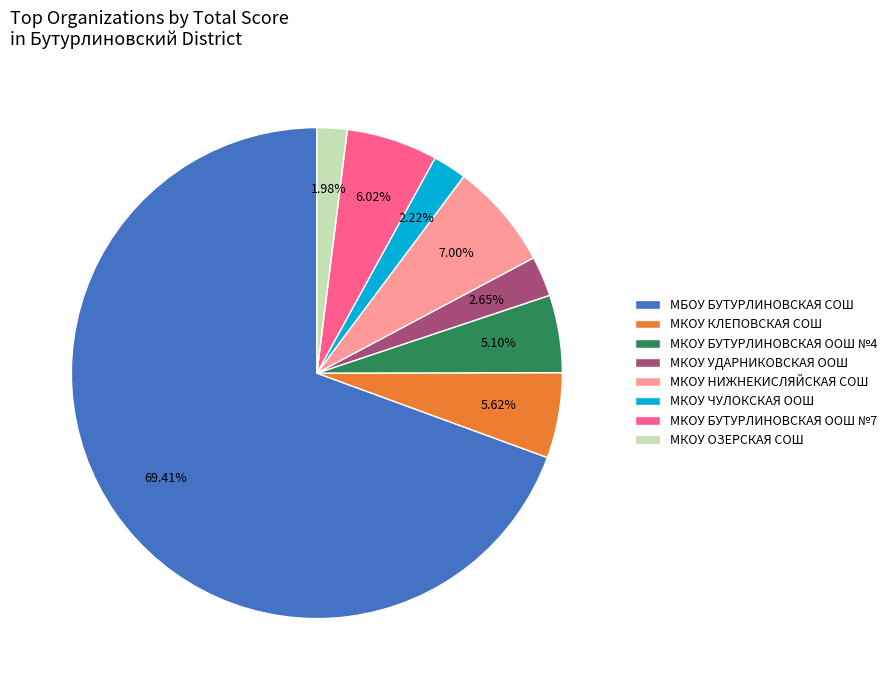

What percentage is NOT represented by МКОУ УДАРНИКОВСКАЯ ООШ?

97.3%